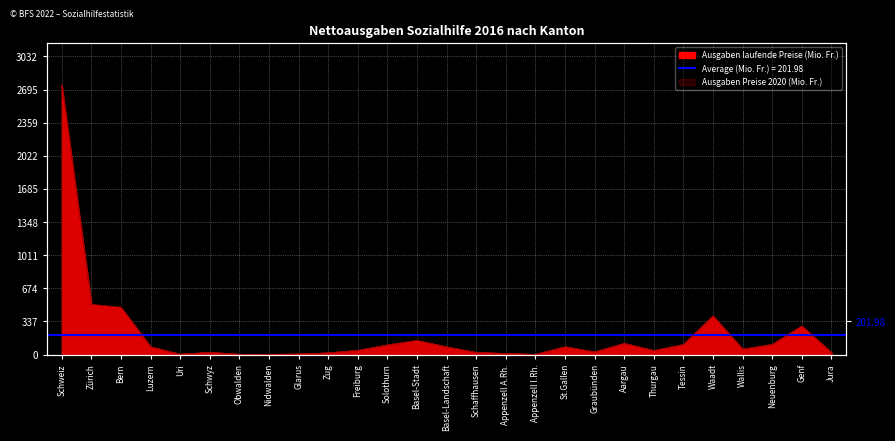

Reading left to right, transcribe all the data shown in this chart.

Ausgaben laufende Preise (Mio. Fr.): Schweiz=2756.7	Zürich=511.4	Bern=482.1	Luzern=79.5	Uri=3.0	Schwyz=23.0	Obwalden=3.0	Nidwalden=2.7	Glarus=5.4	Zug=17.3	Freiburg=43.3	Solothurn=98.1	Basel-Stadt=143.9	Basel-Landschaft=78.8	Schaffhausen=21.5	Appenzell A.Rh.=11.5	Appenzell I.Rh.=1.4	St.Gallen=79.7	Graubünden=27.2	Aargau=114.4	Thurgau=41.3	Tessin=102.3	Waadt=395.3	Wallis=54.8	Neuenburg=103.6	Genf=292.0	Jura=20.3
Ausgaben Preise 2020 (Mio. Fr.): Schweiz=2726.8	Zürich=505.8	Bern=476.9	Luzern=78.7	Uri=3.0	Schwyz=22.8	Obwalden=3.0	Nidwalden=2.7	Glarus=5.3	Zug=17.1	Freiburg=42.9	Solothurn=97.0	Basel-Stadt=142.4	Basel-Landschaft=77.9	Schaffhausen=21.2	Appenzell A.Rh.=11.3	Appenzell I.Rh.=1.4	St.Gallen=78.8	Graubünden=26.9	Aargau=113.1	Thurgau=40.9	Tessin=101.2	Waadt=391.0	Wallis=54.2	Neuenburg=102.5	Genf=288.8	Jura=20.1